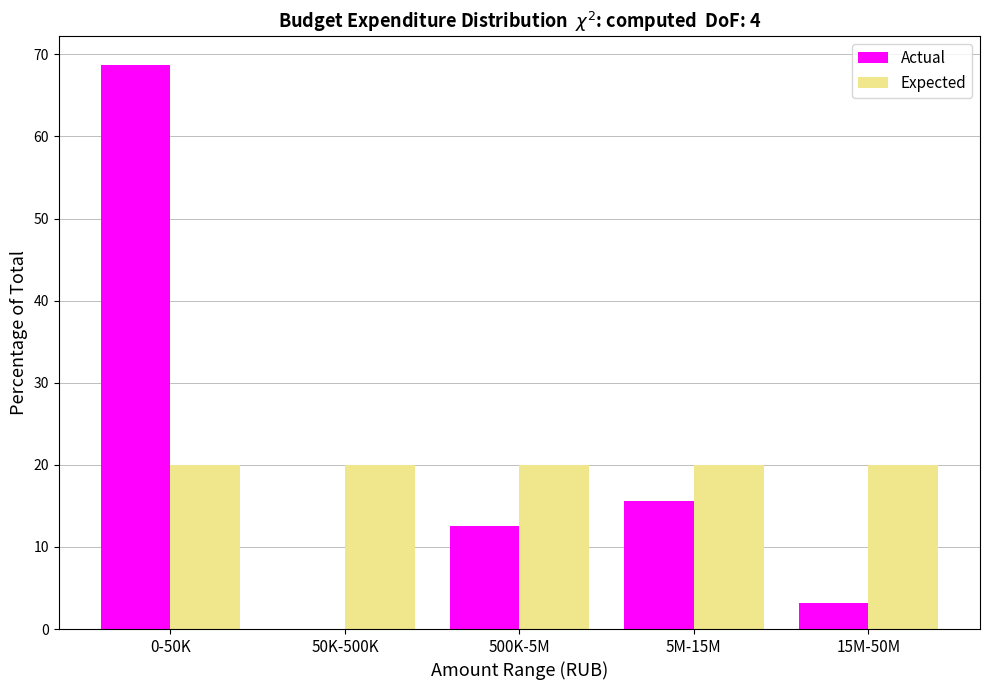

Reading left to right, list all the values displayed in this chart.

Actual: 0-50K=68.8	50K-500K=0.0	500K-5M=12.5	5M-15M=15.6	15M-50M=3.1
Expected: 0-50K=20.0	50K-500K=20.0	500K-5M=20.0	5M-15M=20.0	15M-50M=20.0